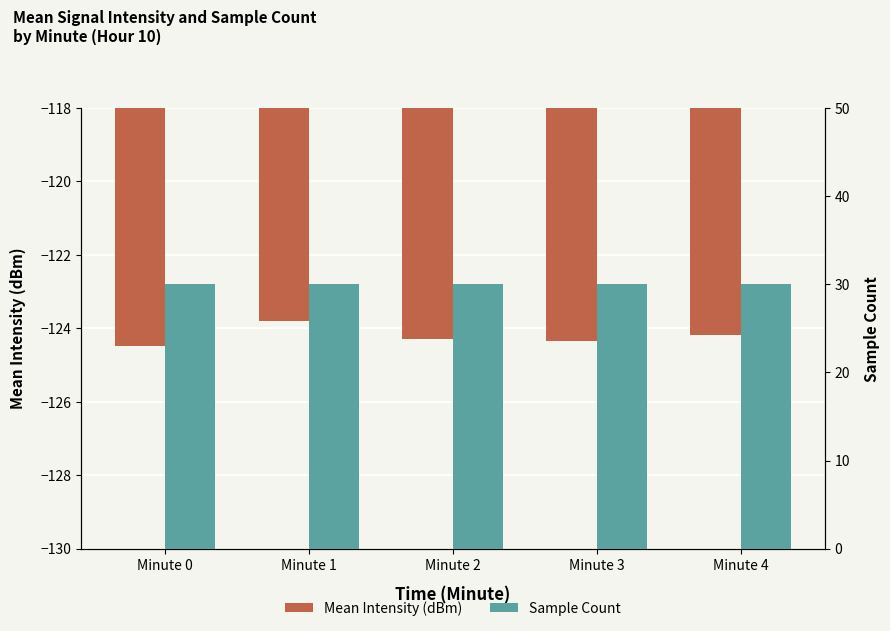

Which has a higher value, Minute 2 or Minute 1?

Minute 1